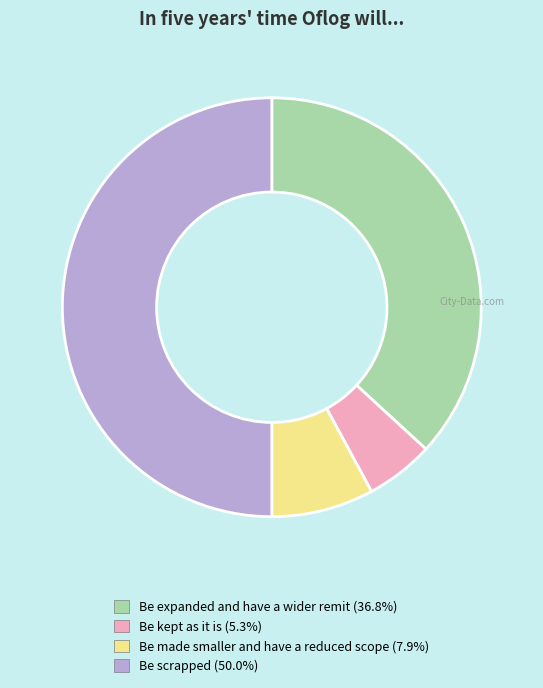

Approximately how many times larger is the value at Be scrapped (50.0%) compared to Be expanded and have a wider remit (36.8%)?

1.4